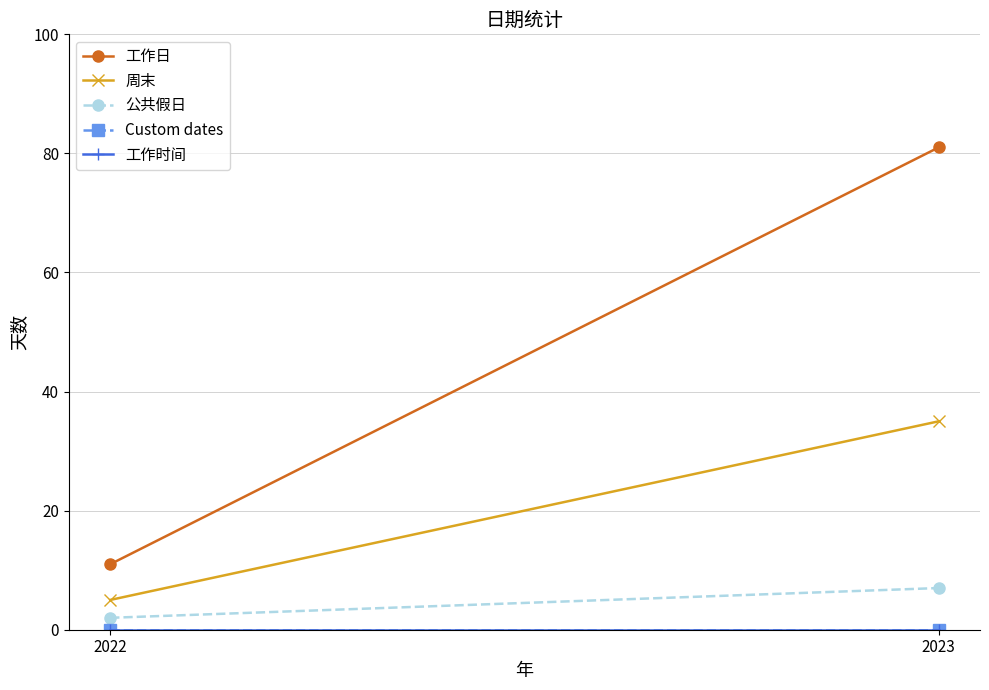

Which series changed the most between 2022 and 2023?

工作日